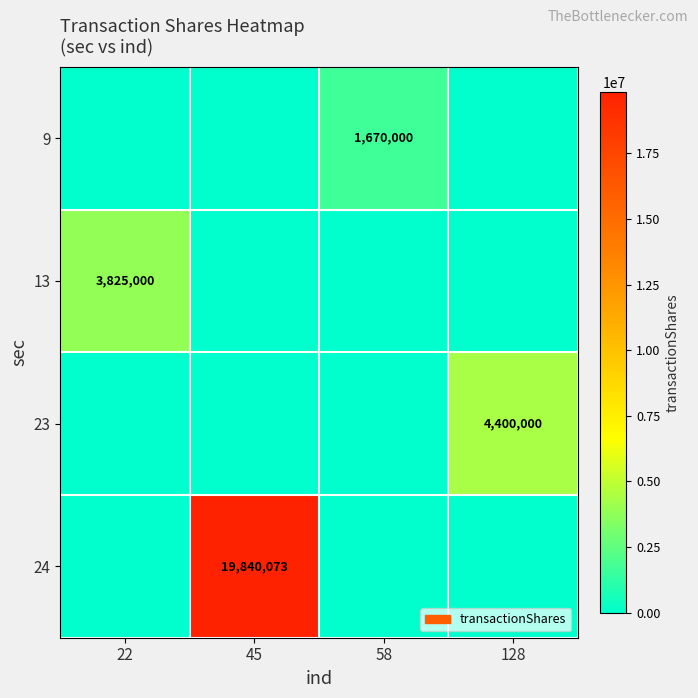

Which has a higher value, 58 or 22?

58